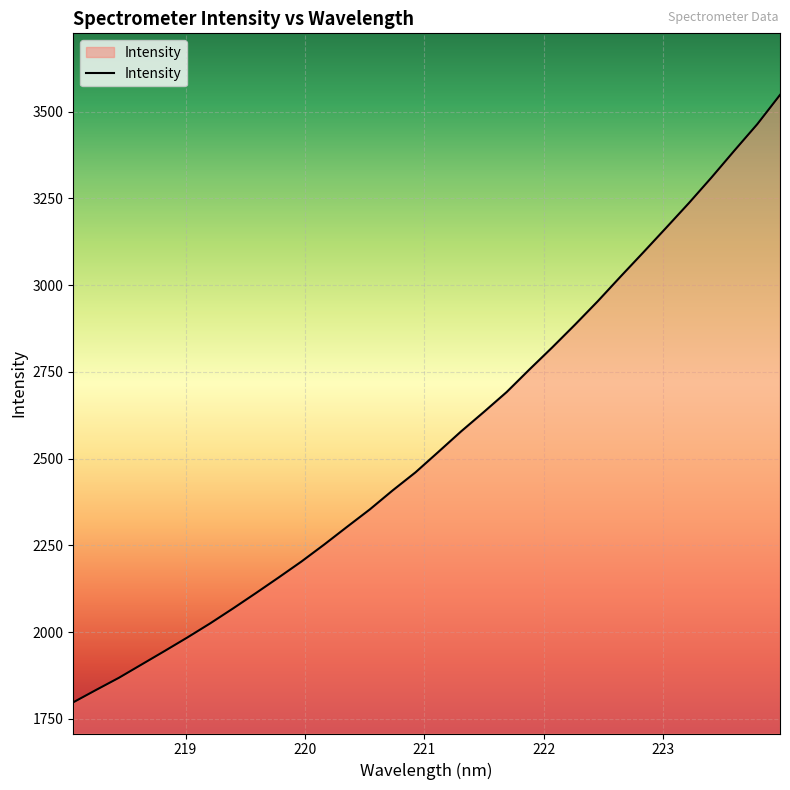

What is the maximum value shown in the chart?

3547.9